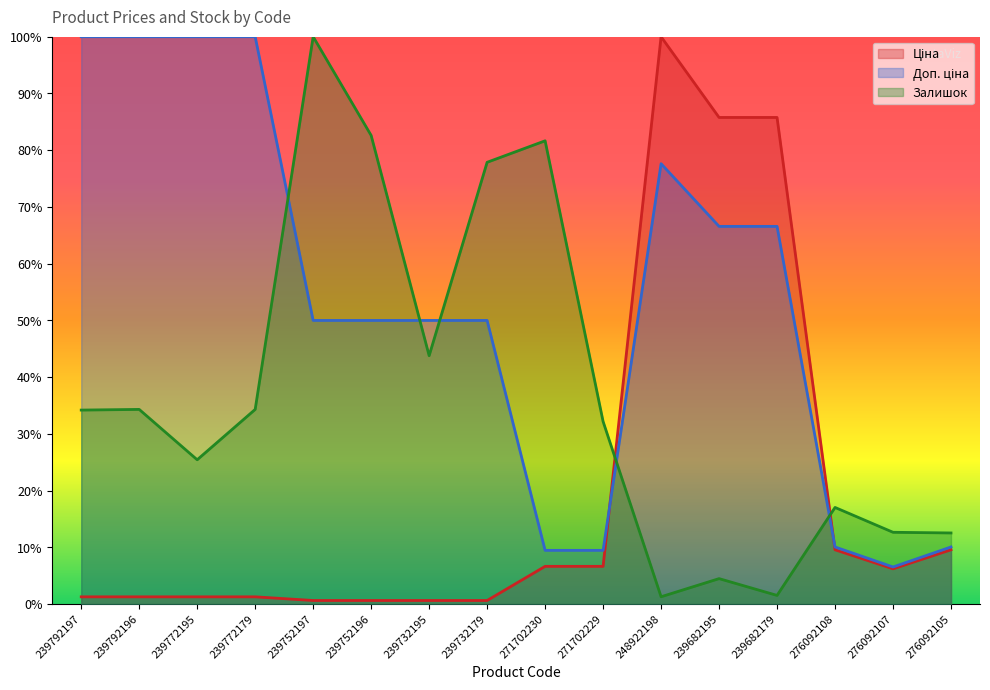

Between 239792197 and 276092107, which series saw the biggest shift?

Доп. ціна